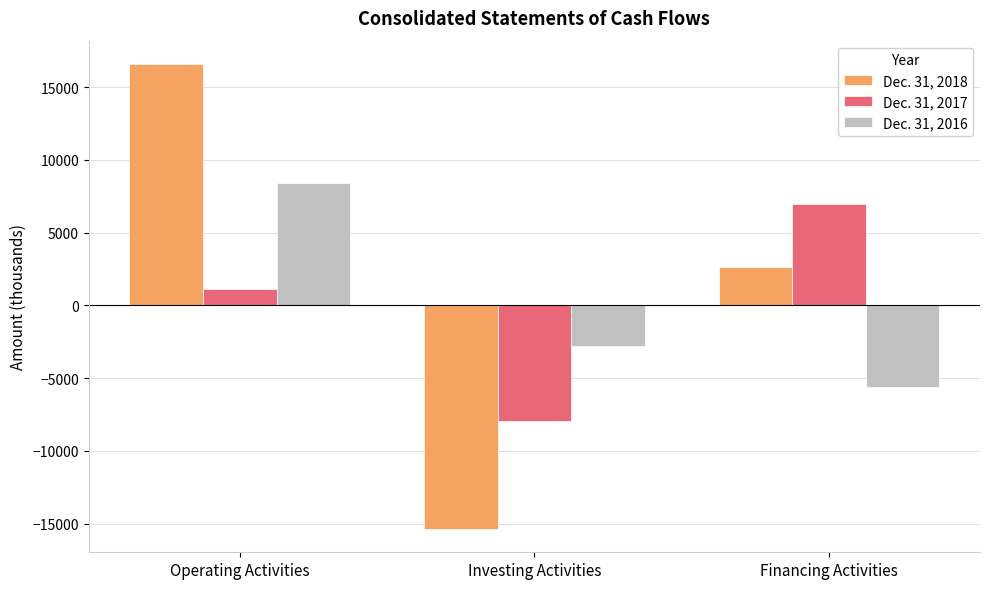

What is the label of the 2nd bar from the left?

Investing Activities